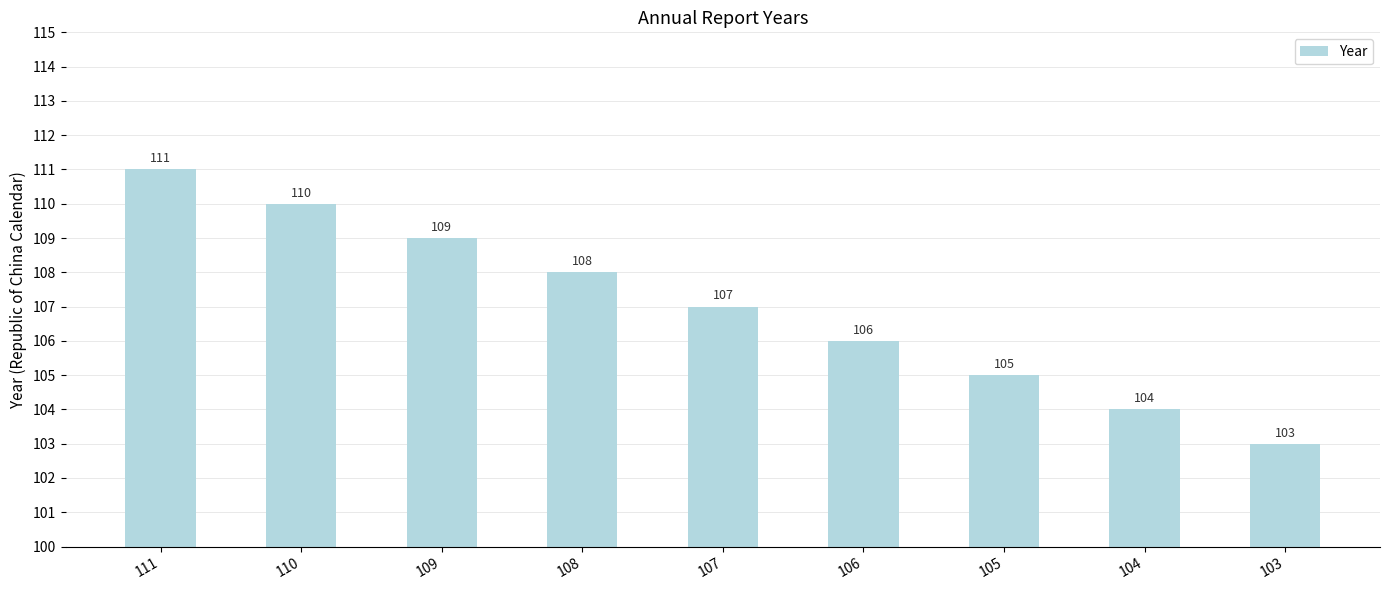

Reading left to right, what are all the values shown in this chart?

111=111	110=110	109=109	108=108	107=107	106=106	105=105	104=104	103=103